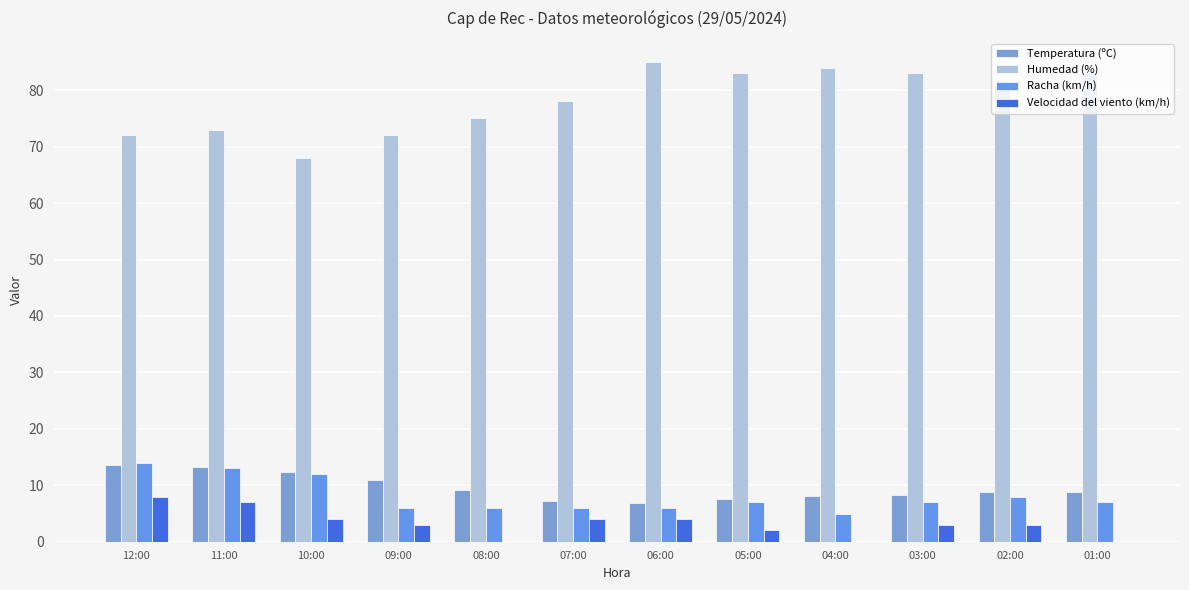

What is the difference between the maximum and minimum values in the Humedad (%) series?

17.0